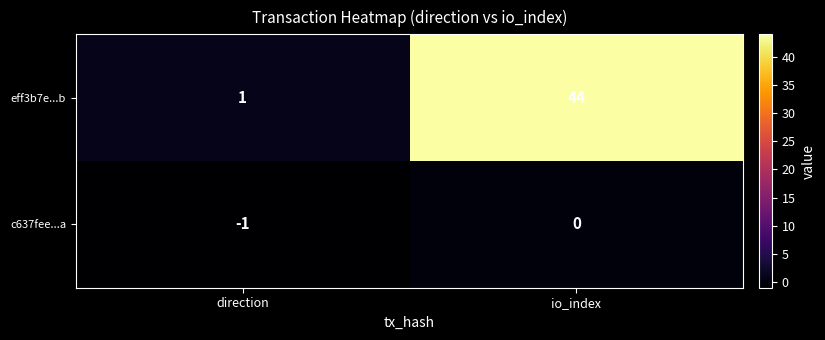

Where is c637fee...a nearest to the value 0?

io_index